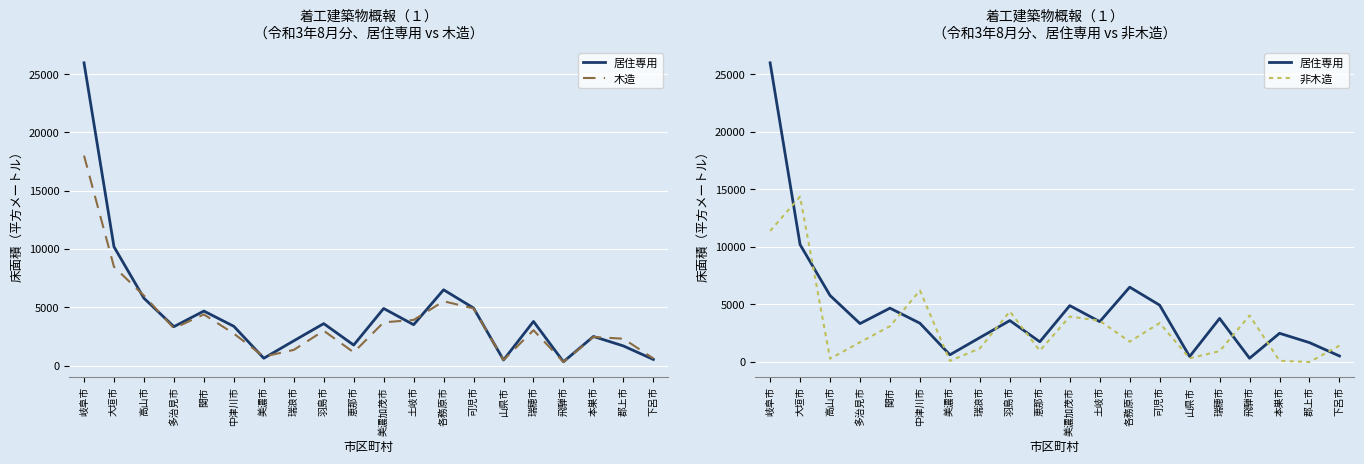

Which category has the highest value across all series?

岐阜市